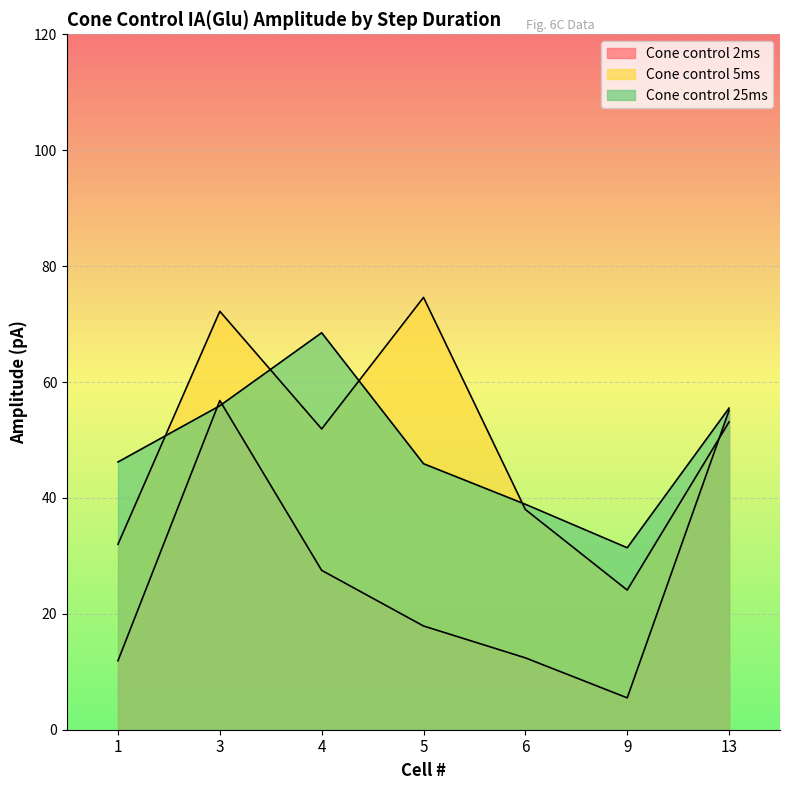

The Cone control 2ms series shows 56.8 at 3. True or false?

True